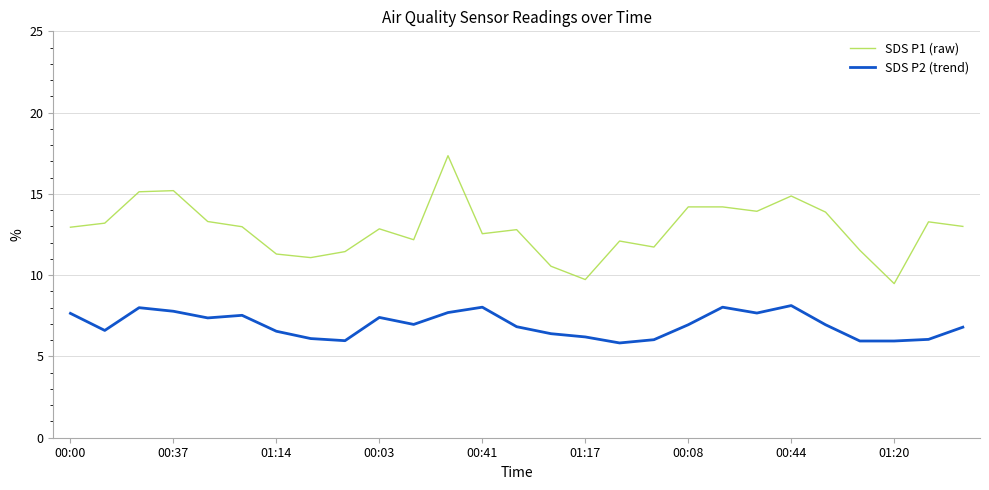

Which series has the largest range (max minus min)?

SDS P1 (raw)